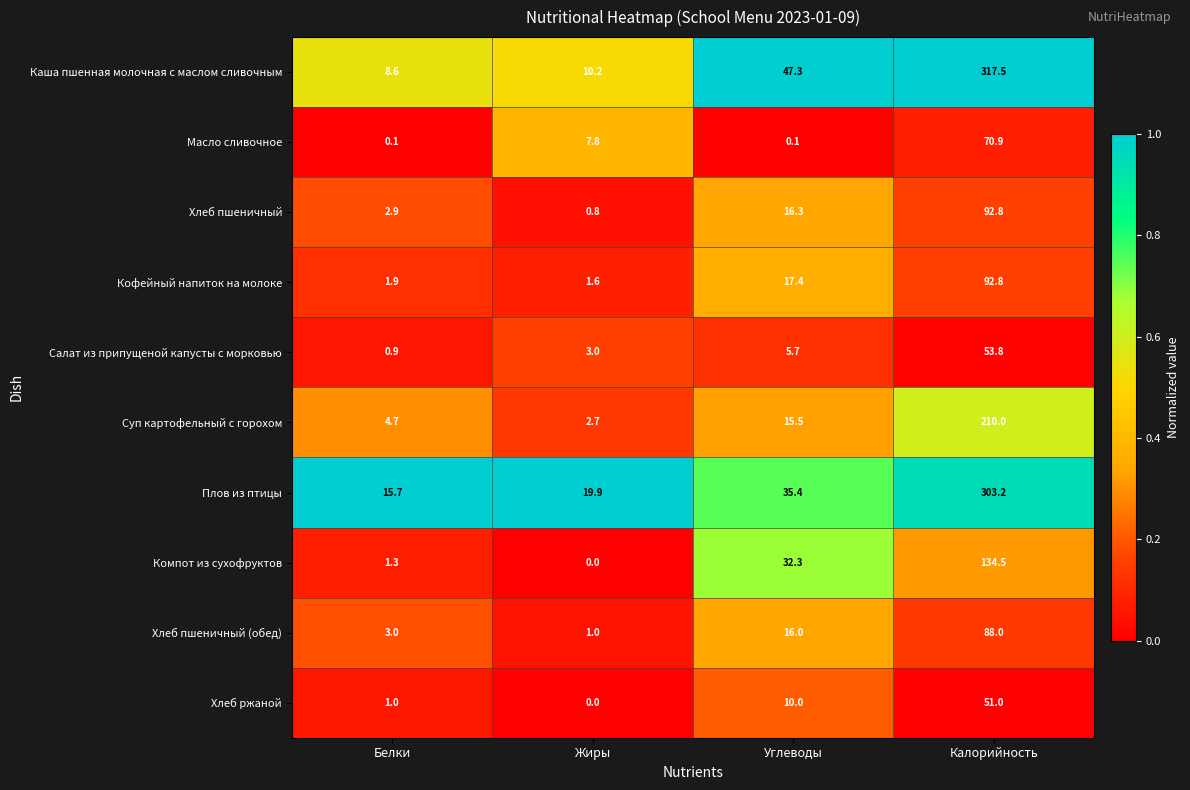

What is the sum of all Хлеб пшеничный (обед) values?

108.0